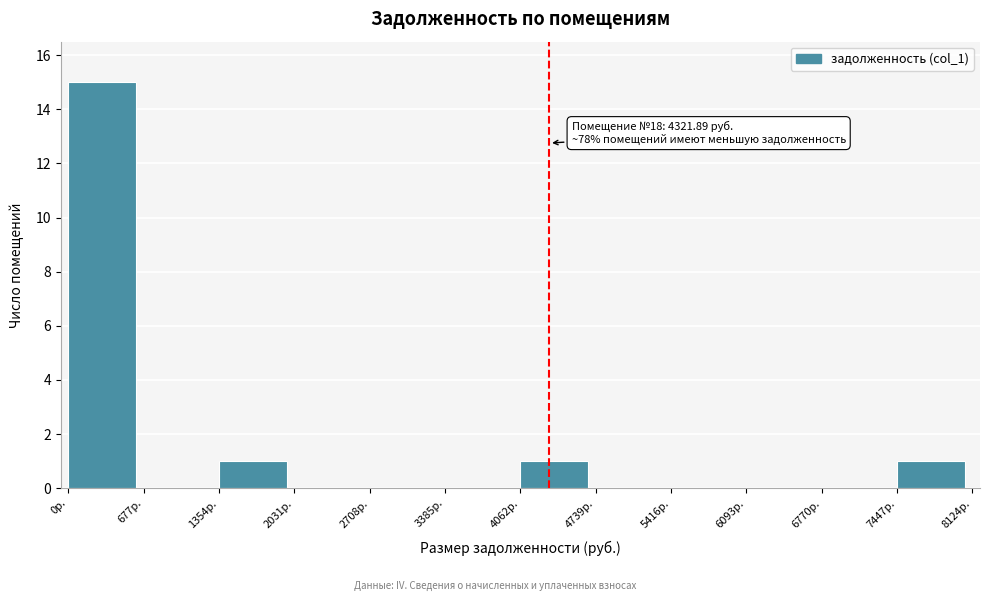

Over which range of the x-axis is the bar tallest?

0 to 700